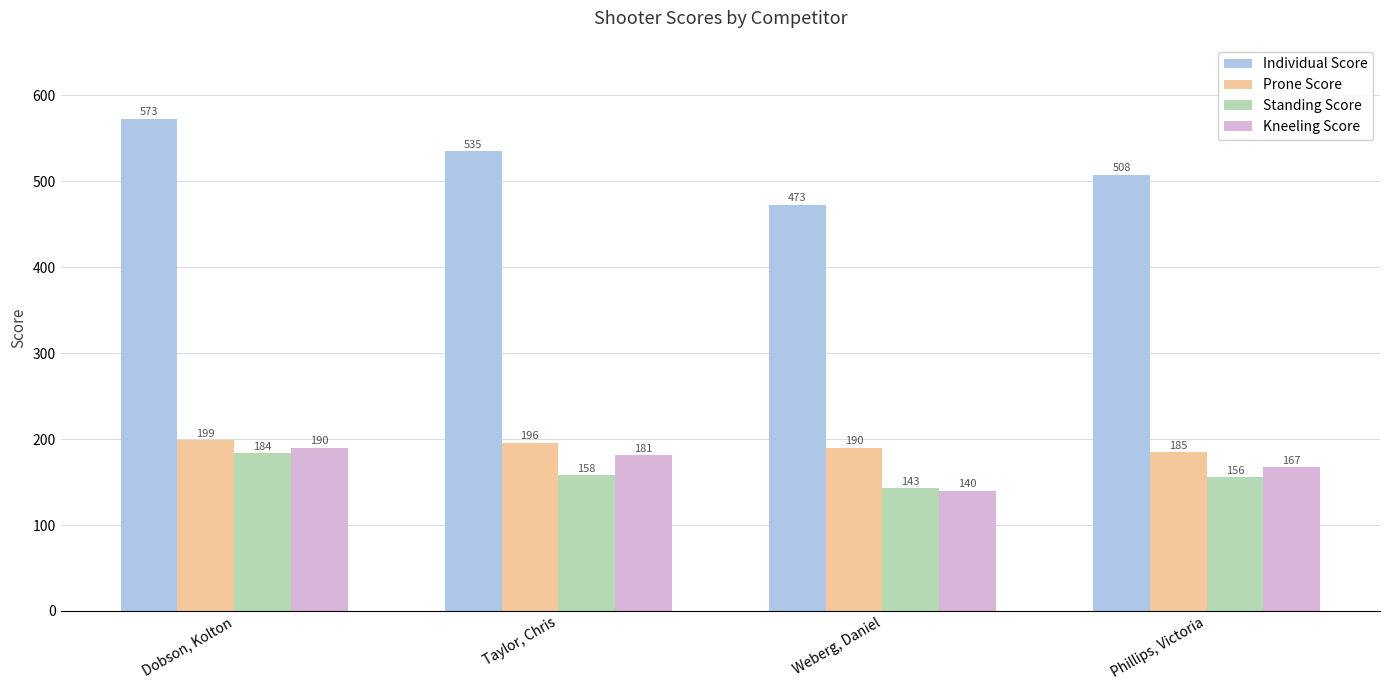

List the series in order of their peak value, highest first.

Individual Score, Prone Score, Kneeling Score, Standing Score